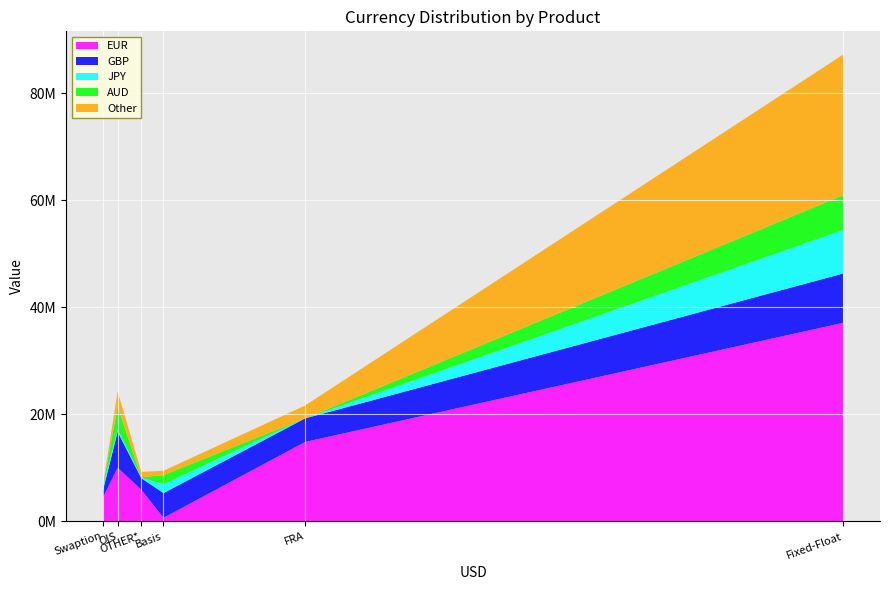

Reading right to left, what are all the values shown in this chart?

EUR: OTHER*=5920962	Swaption=4467793	OIS=10038695	FRA=14856926	Fixed-Float=37112067	Basis=674176
GBP: OTHER*=2154758	Swaption=1377801	OIS=6716662	FRA=4400004	Fixed-Float=9219603	Basis=4623505
JPY: OTHER*=126767	Swaption=835917	OIS=458273	FRA=3872	Fixed-Float=8125119	Basis=1642616
AUD: OTHER*=48748	Swaption=119415	OIS=4273105	FRA=200	Fixed-Float=6504330	Basis=1710321
Other: OTHER*=996432	Swaption=134761	OIS=2808193	FRA=2407397	Fixed-Float=26281373	Basis=808693